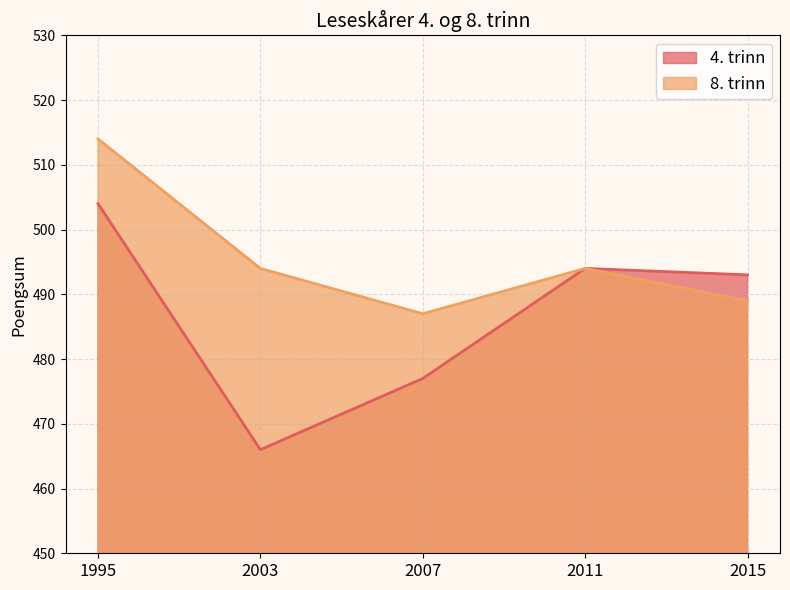

Between 2011 and 2003, which is larger?

2011